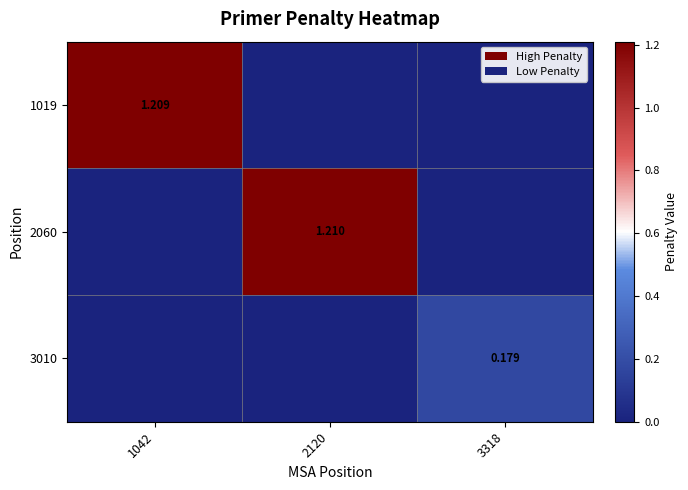

Is the value of 3010 at 3318 greater than the value of 2060 at 2120?

No